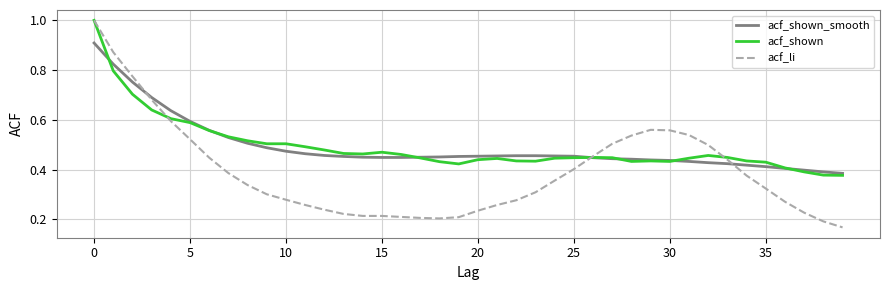

What is the greatest value displayed?

1.0